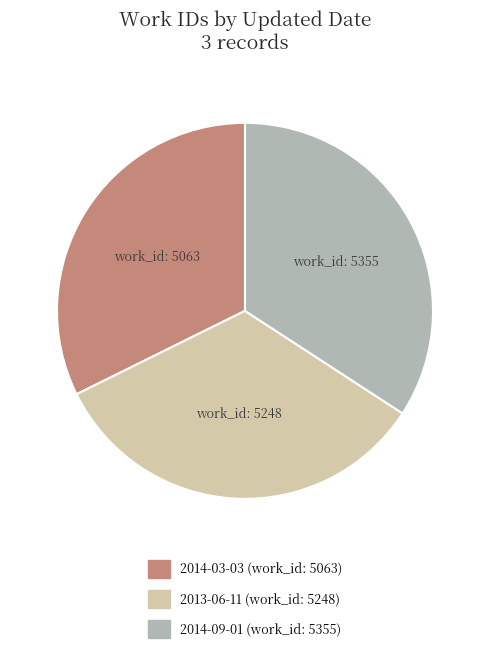

Is 2014-09-01 the majority of the pie?

No